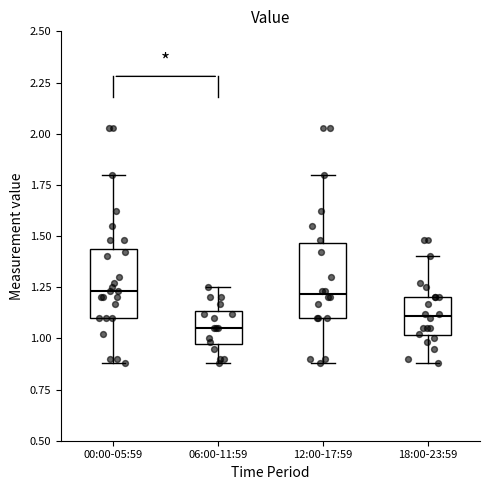

Where does the lower whisker of the box for 06:00-11:59 end on the y-axis? The values are not printed on the chart, so give them approximately, as read against the axis.

0.90